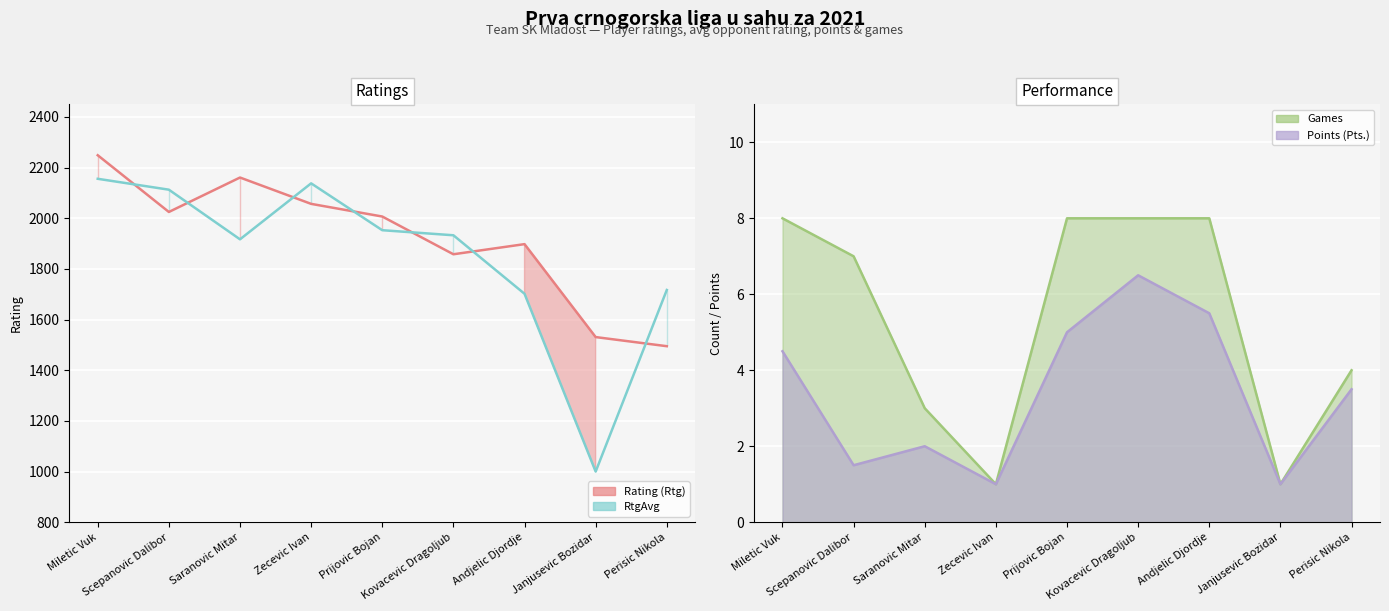

Which series has the widest spread of values?

RtgAvg